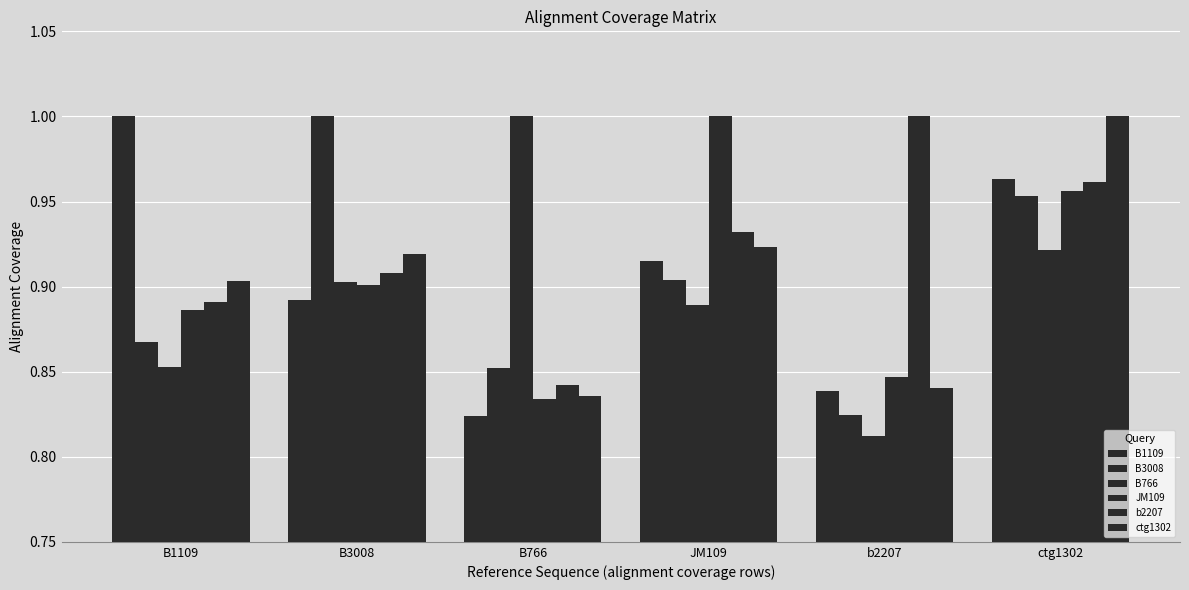

Reading left to right, list all the values displayed in this chart.

E_coli_B1109: B1109=1.0	B3008=0.9	B766=0.8	JM109=0.9	b2207=0.8	ctg1302=1.0
E_coli_B3008: B1109=0.9	B3008=1.0	B766=0.9	JM109=0.9	b2207=0.8	ctg1302=1.0
E_coli_B766: B1109=0.9	B3008=0.9	B766=1.0	JM109=0.9	b2207=0.8	ctg1302=0.9
E_coli_JM109: B1109=0.9	B3008=0.9	B766=0.8	JM109=1.0	b2207=0.8	ctg1302=1.0
E_coli_b2207: B1109=0.9	B3008=0.9	B766=0.8	JM109=0.9	b2207=1.0	ctg1302=1.0
metaMDBG_v1_Zymo_HiFi_circular_ctg1302: B1109=0.9	B3008=0.9	B766=0.8	JM109=0.9	b2207=0.8	ctg1302=1.0